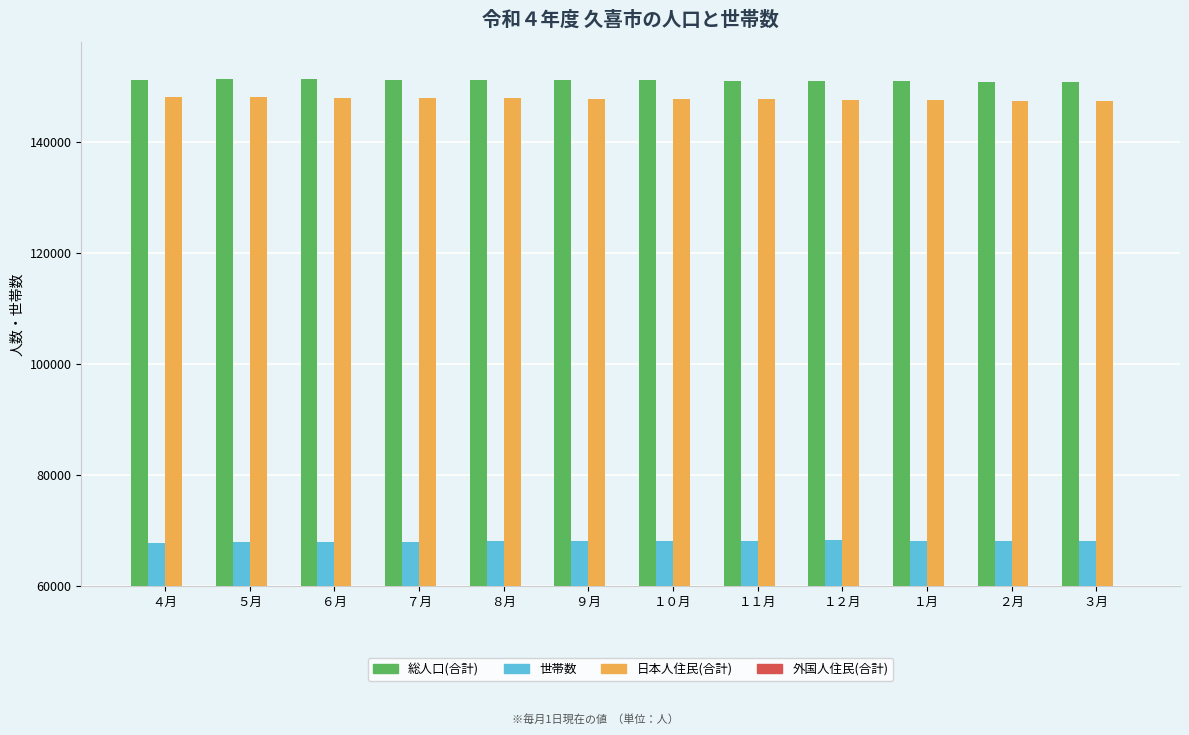

Between ３月 and １０月, which is larger?

１０月